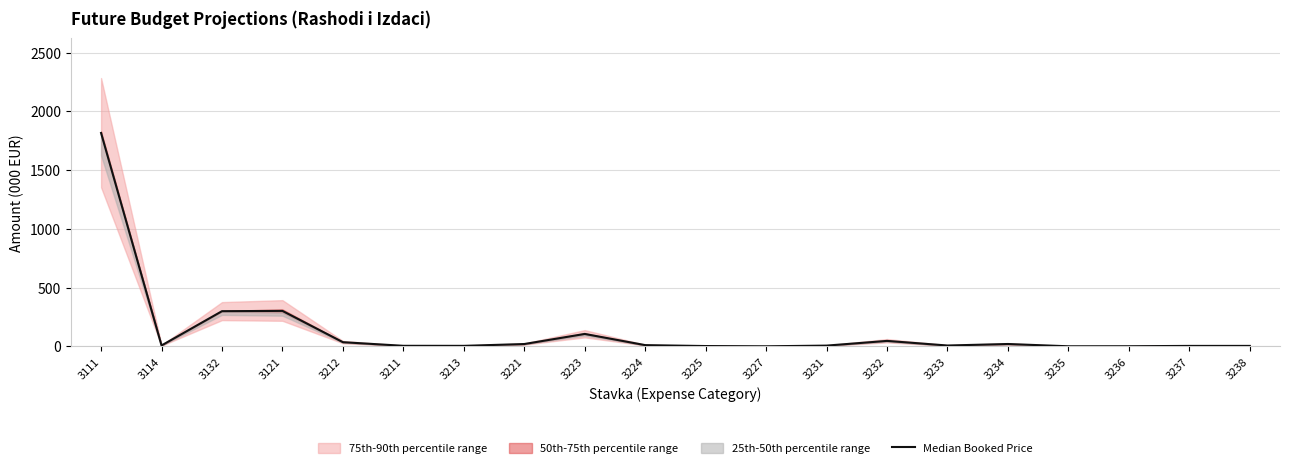

Where is the first local maximum?

3121